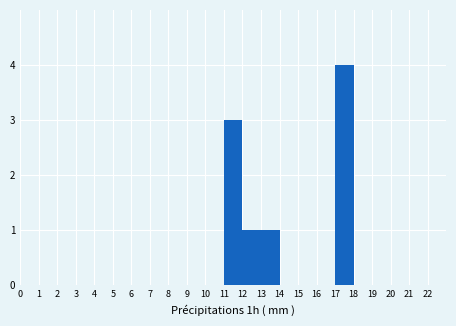

Reading left to right, transcribe this chart: for each bar, give the range it covers on the x-axis and its height. The values are not printed on the chart, so give them approximately, as read against the axis.

0 to 1: 0
1 to 2: 0
2 to 3: 0
3 to 4: 0
4 to 5: 0
5 to 6: 0
6 to 7: 0
7 to 8: 0
8 to 9: 0
9 to 10: 0
10 to 11: 0
11 to 12: 3
12 to 13: 1
13 to 14: 1
14 to 15: 0
15 to 16: 0
16 to 17: 0
17 to 18: 4
18 to 19: 0
19 to 20: 0
20 to 21: 0
21 to 22: 0
22 to 23: 0